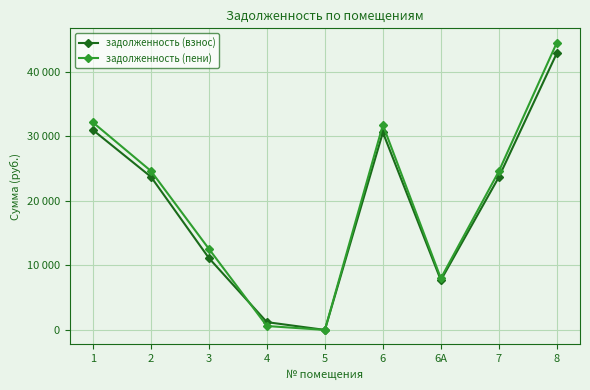

At which category does задолженность (пени) reach its first local valley?

5